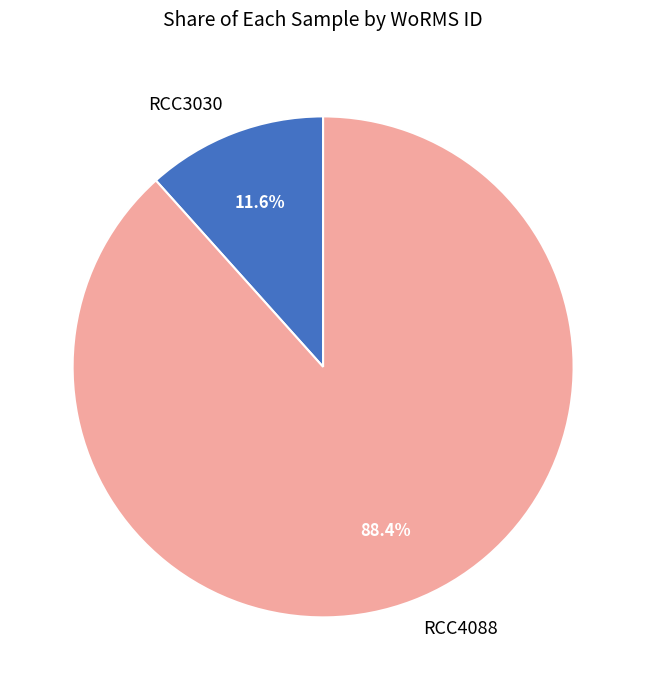

Between RCC4088 and RCC3030, which is larger?

RCC4088